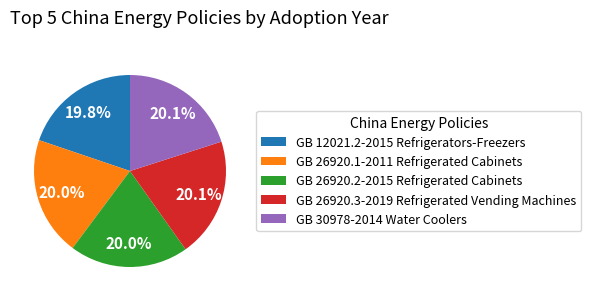

To the nearest percent, what percentage of the pie is GB 12021.2-2015 Refrigerators-Freezers?

20%